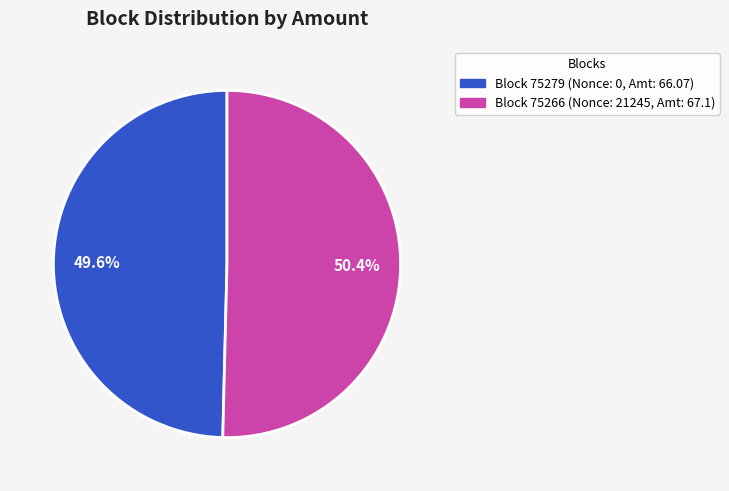

Is there any slice that represents more than half of the pie?

Yes